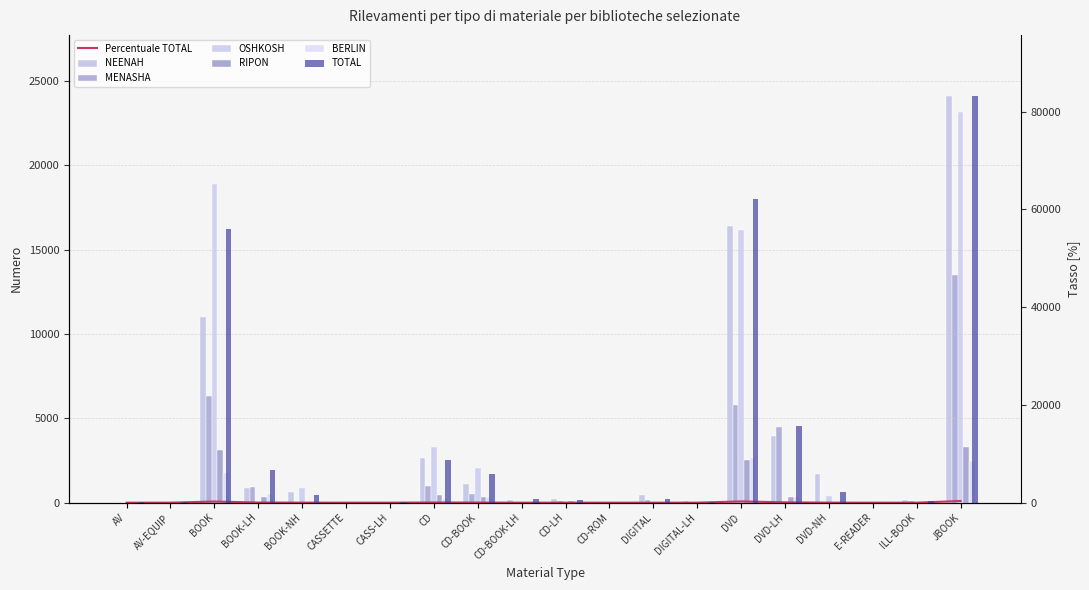

Which series has the largest total across all categories?

OSHKOSH